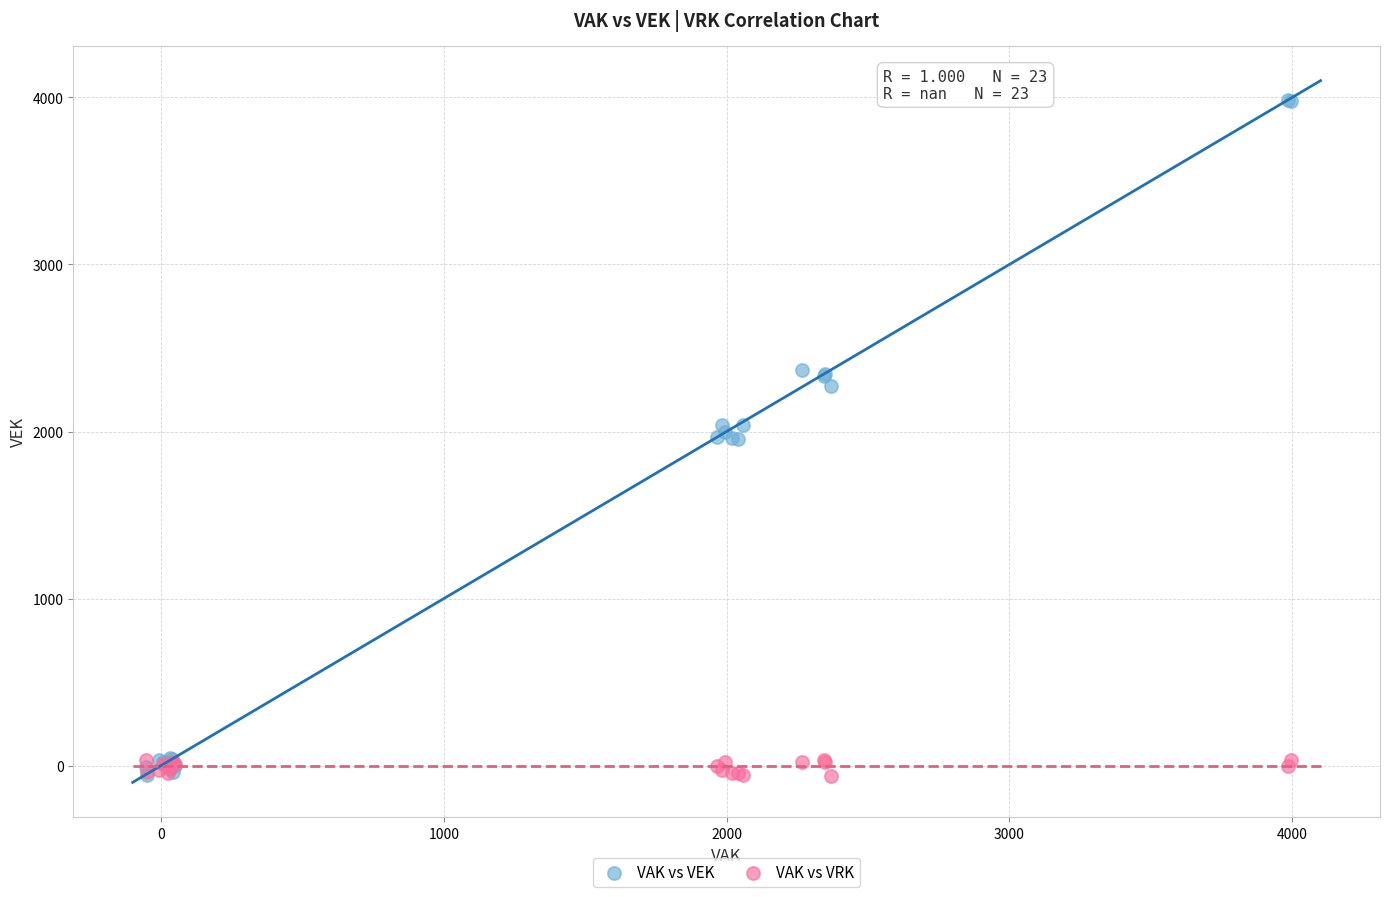

What are all the series names shown in the legend?

VAK vs VEK, VAK vs VRK